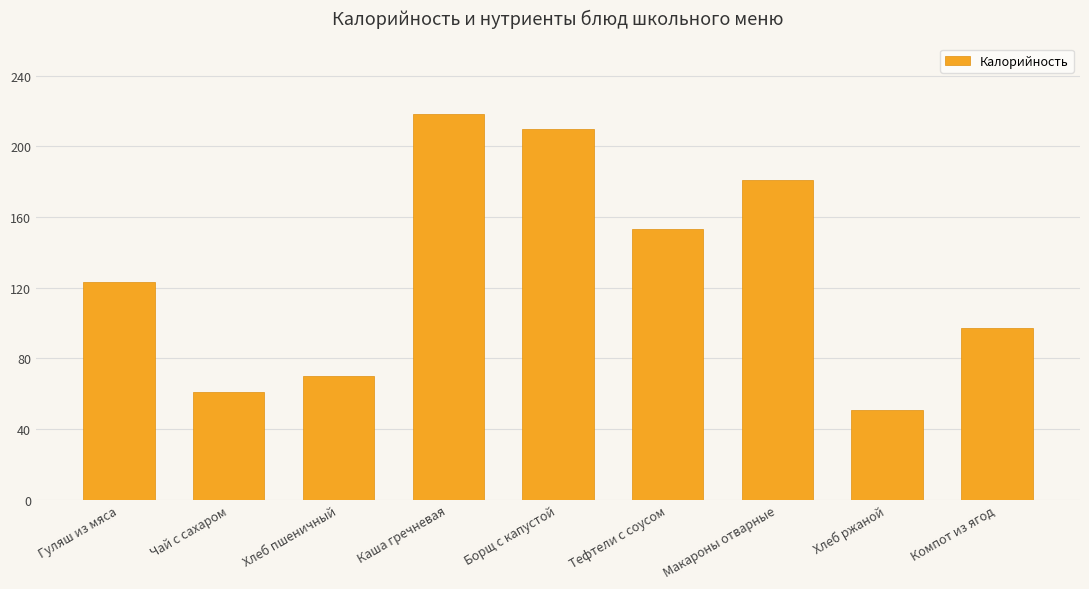

Reading right to left, list all the values displayed in this chart.

97	51	181	153	210	218	70	61	123